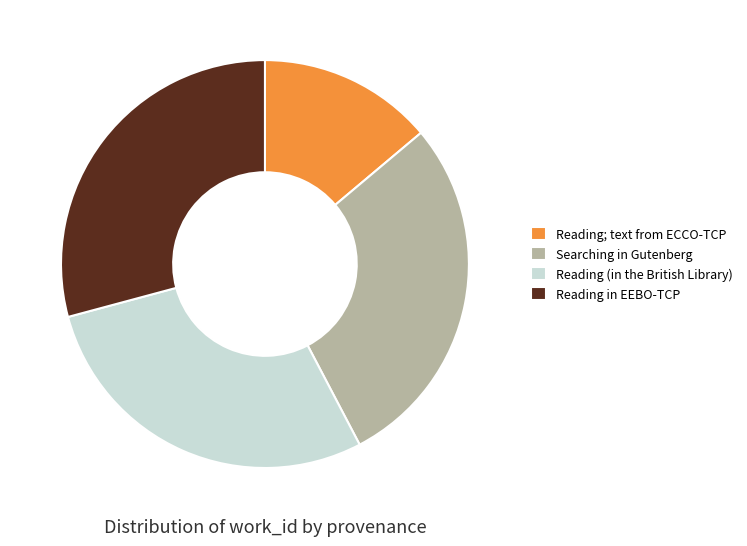

The Searching in Gutenberg slice represents 35% of the pie. True or false?

False